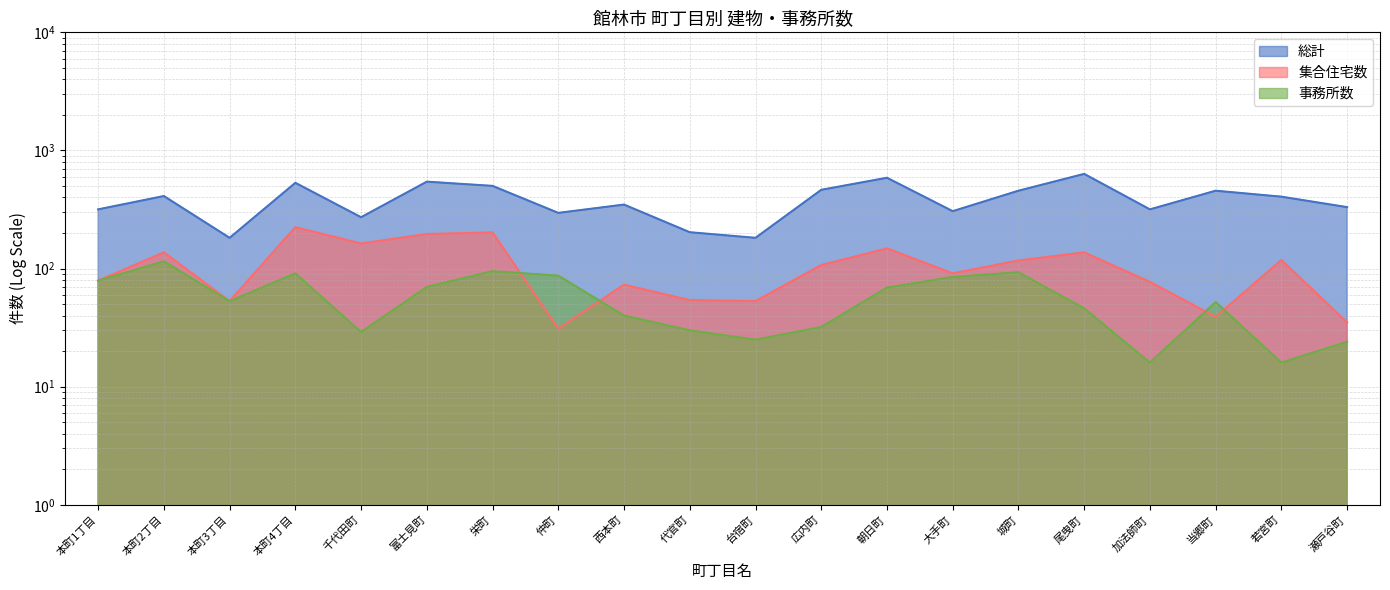

What is the spread (max minus min) of values at 富士見町?

474